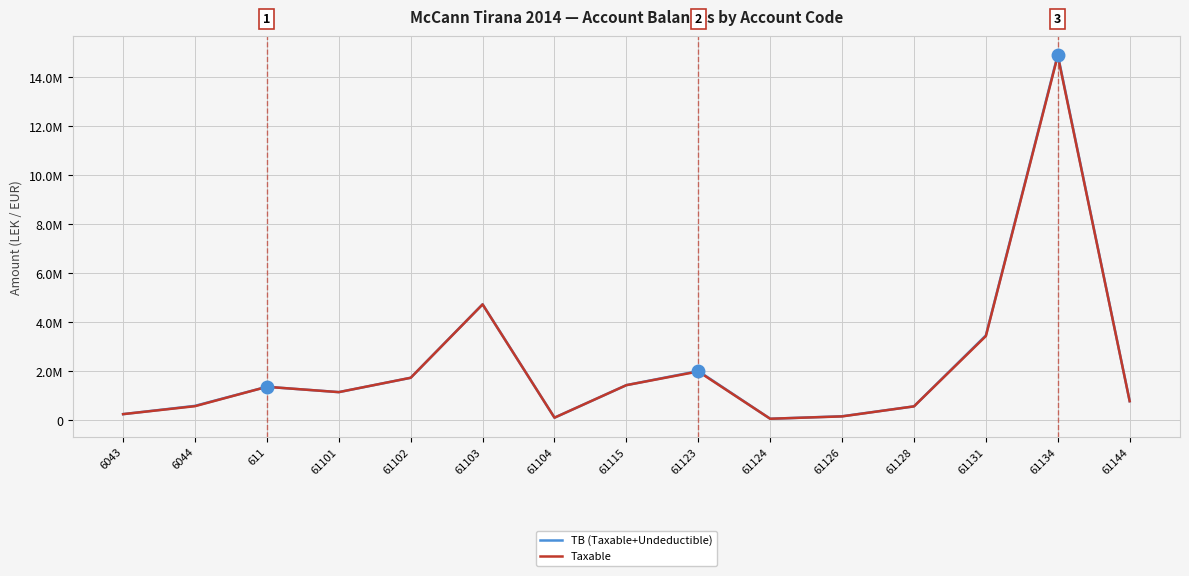

Which category has the highest value across all series?

61134